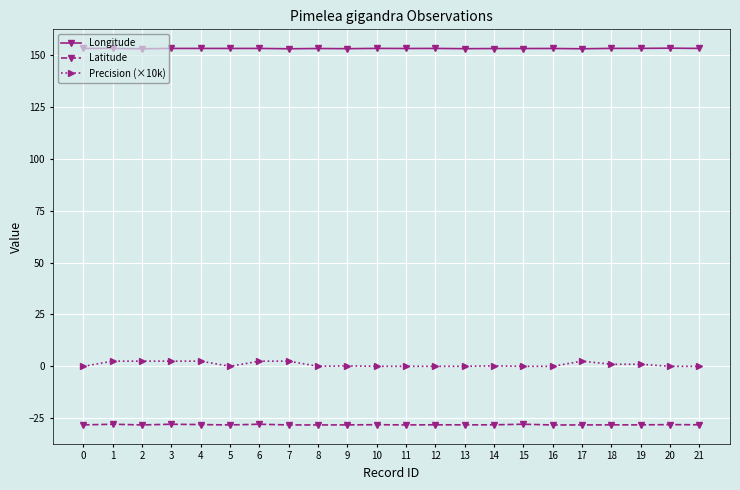

List the series in order of their peak value, highest first.

Longitude, Precision (×10k), Latitude